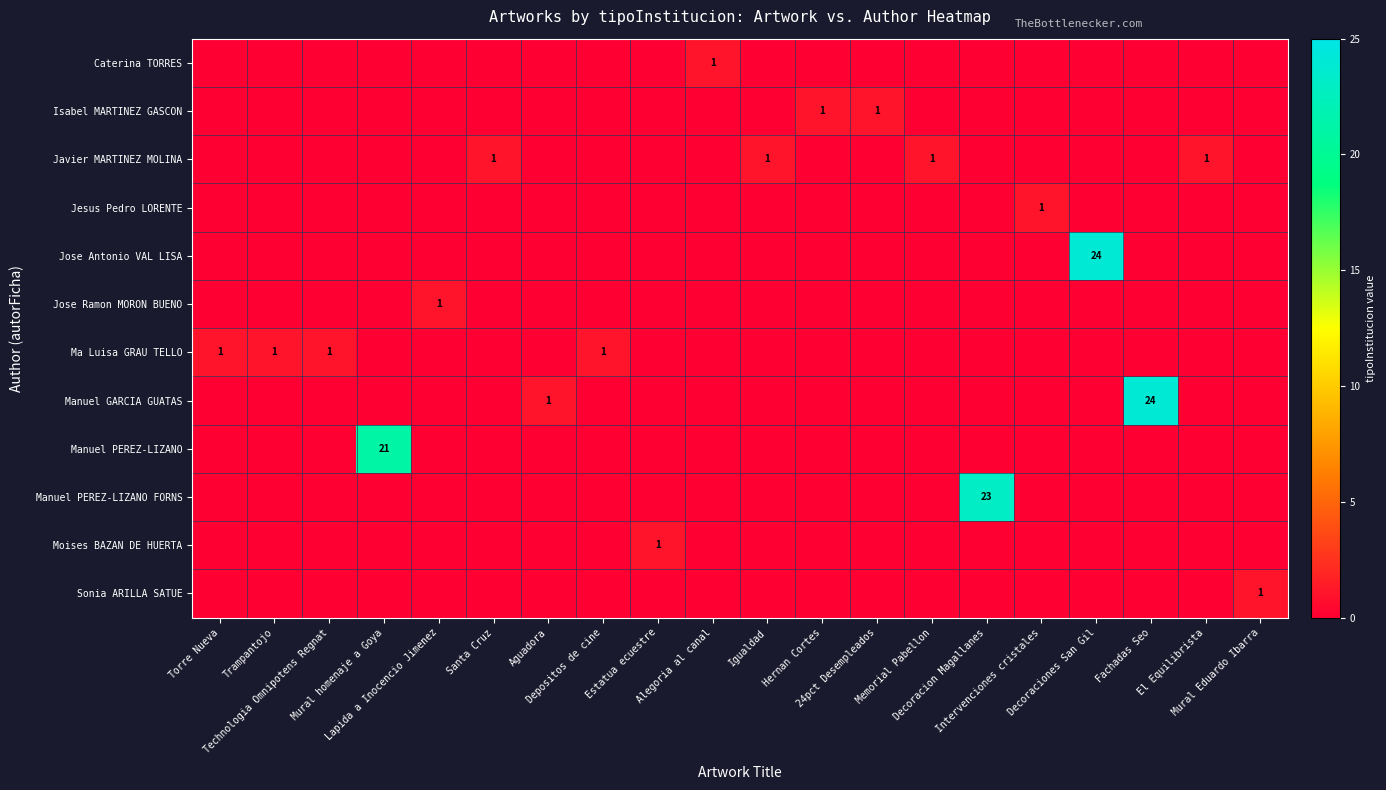

List the series in order of their peak value, lowest first.

Caterina TORRES, Isabel MARTINEZ GASCON, Javier MARTINEZ MOLINA, Jesus Pedro LORENTE, Jose Ramon MORON BUENO, Ma Luisa GRAU TELLO, Moises BAZAN DE HUERTA, Sonia ARILLA SATUE, Manuel PEREZ-LIZANO, Manuel PEREZ-LIZANO FORNS, Jose Antonio VAL LISA, Manuel GARCIA GUATAS